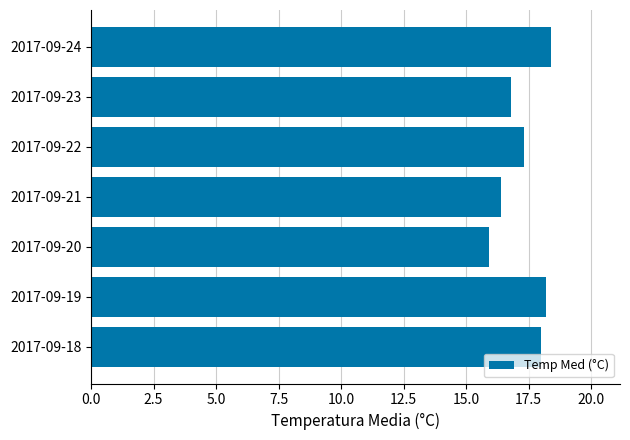

Does the chart contain stacked bars?

No